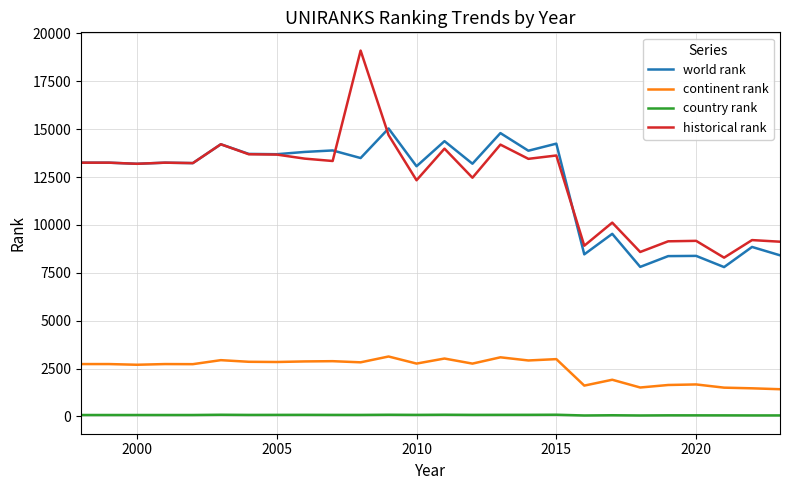

How many categories are shown in the chart?

26